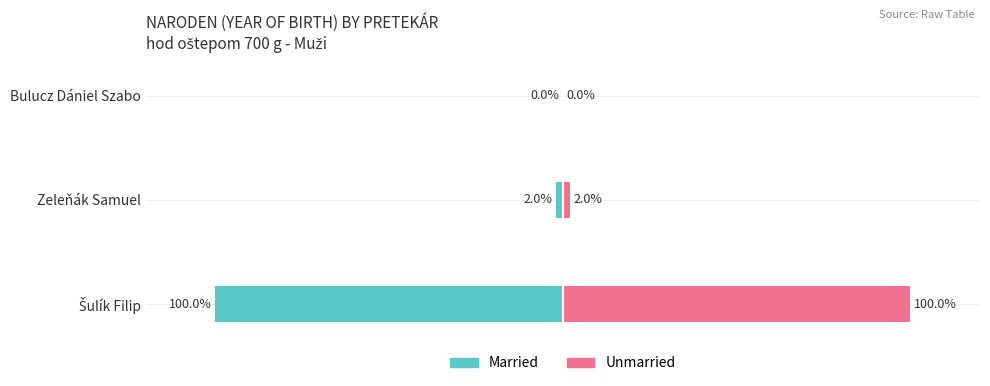

Reading left to right, list all the values displayed in this chart.

Married: -100.0	-2.0	0.0
Unmarried: 100.0	2.0	0.0